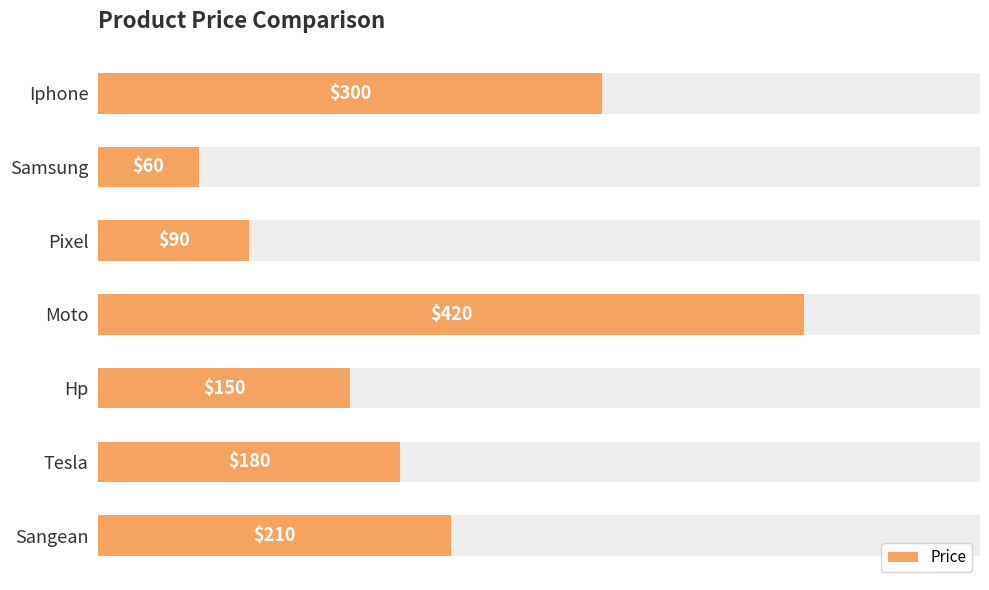

What is the value of the 7th bar from the left?

210